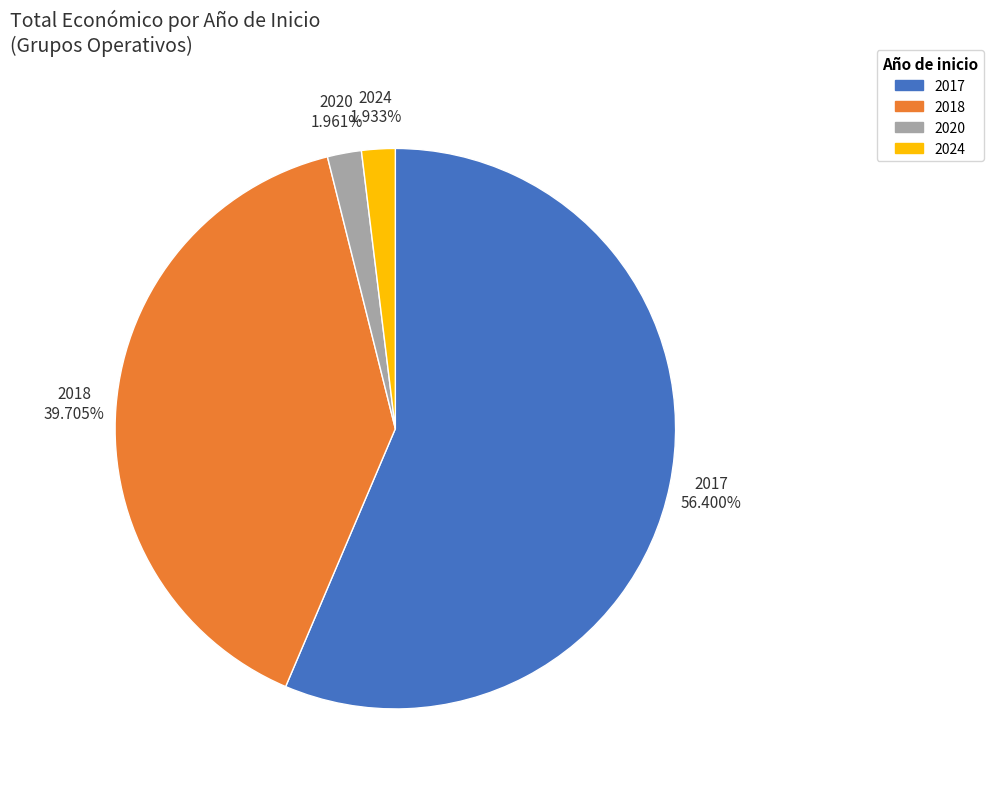

How many slices are in this pie chart?

4